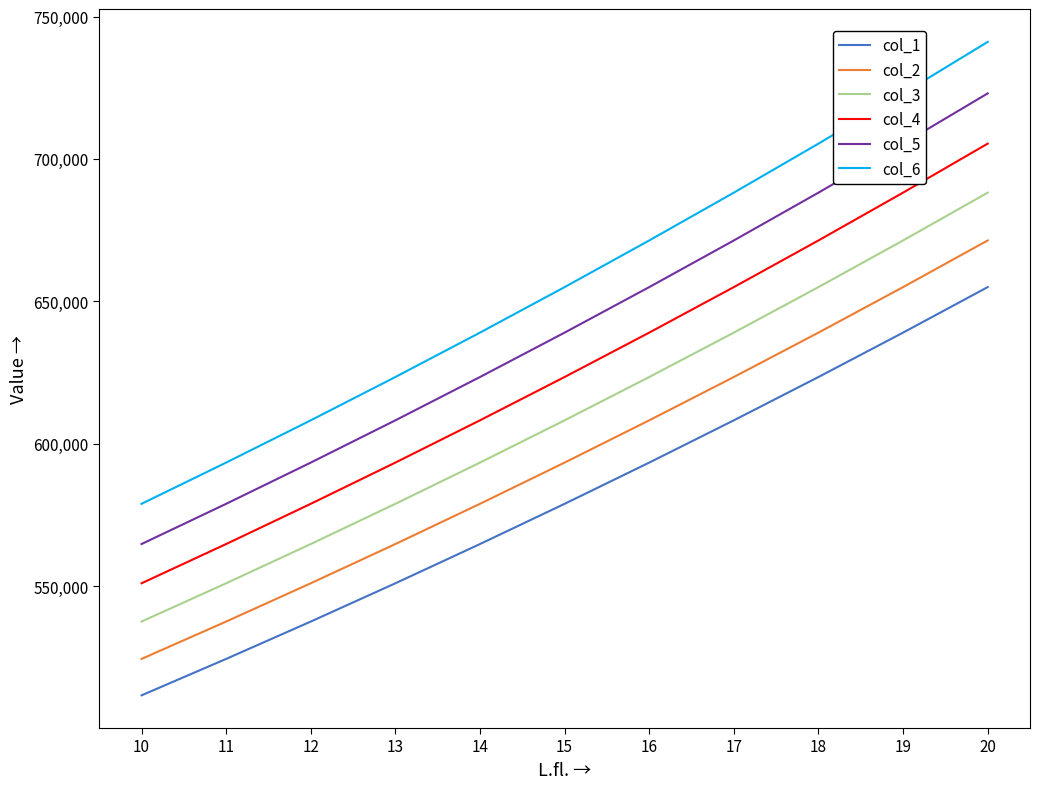

At which category is the sum across all series the highest?

20